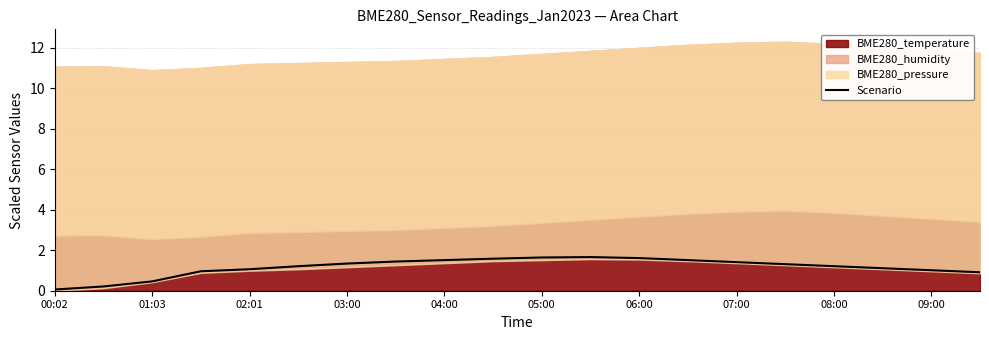

The Scenario series shows 1.3 at 03:00. True or false?

True